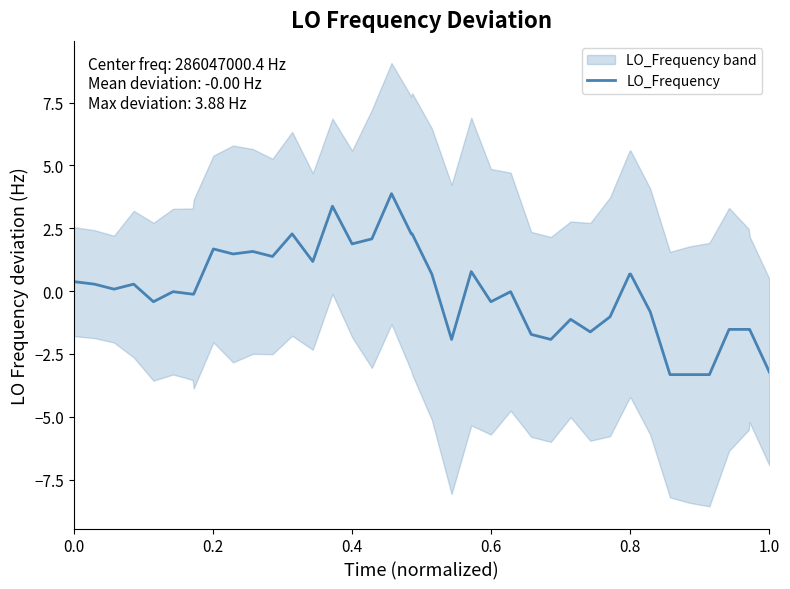

What is the maximum value for LO_Frequency?

3.9